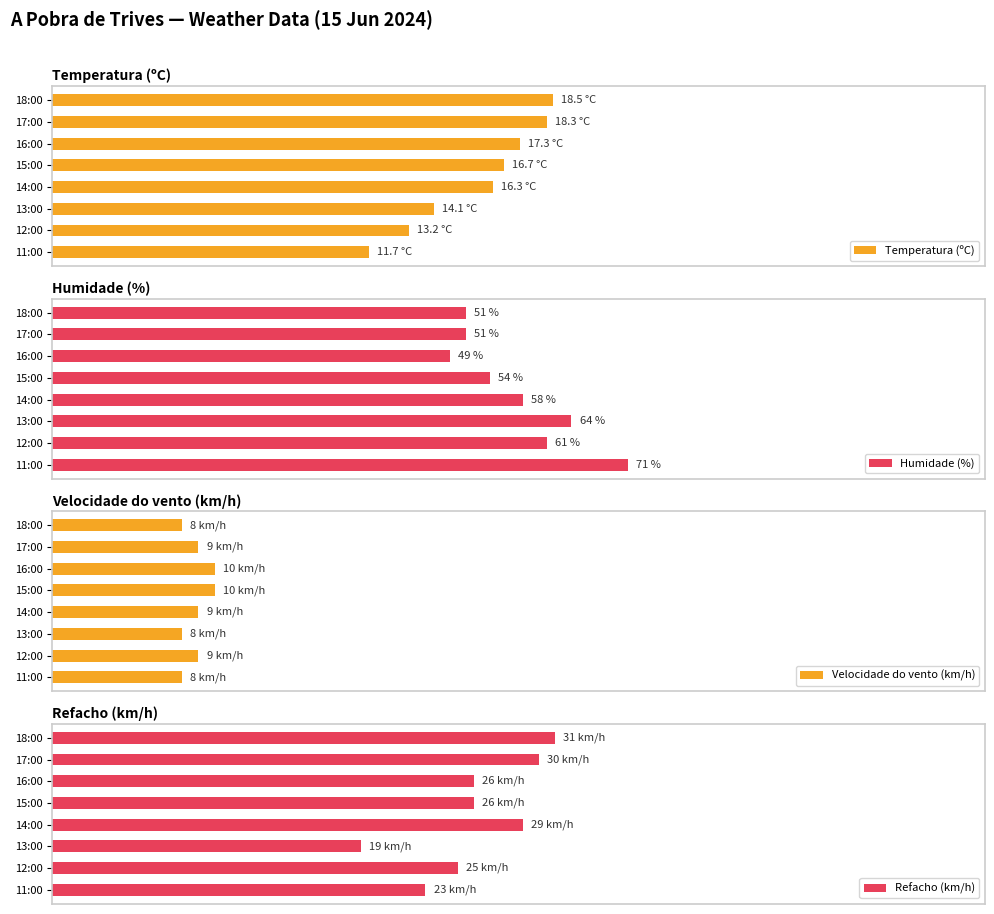

Which series has the largest range (max minus min)?

Refacho (km/h)